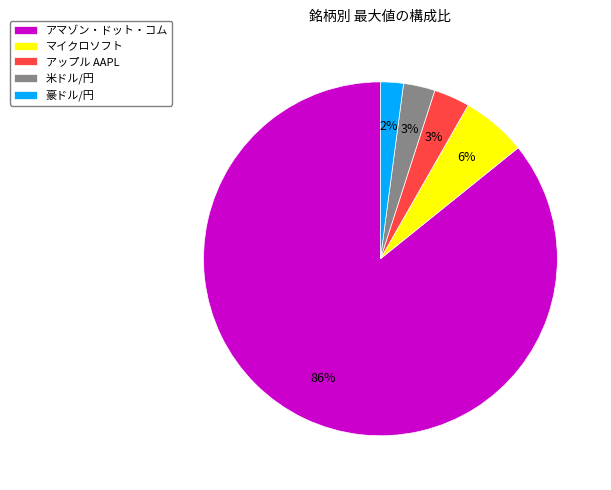

Is it true that 米ドル/円 is 11% of the pie?

False